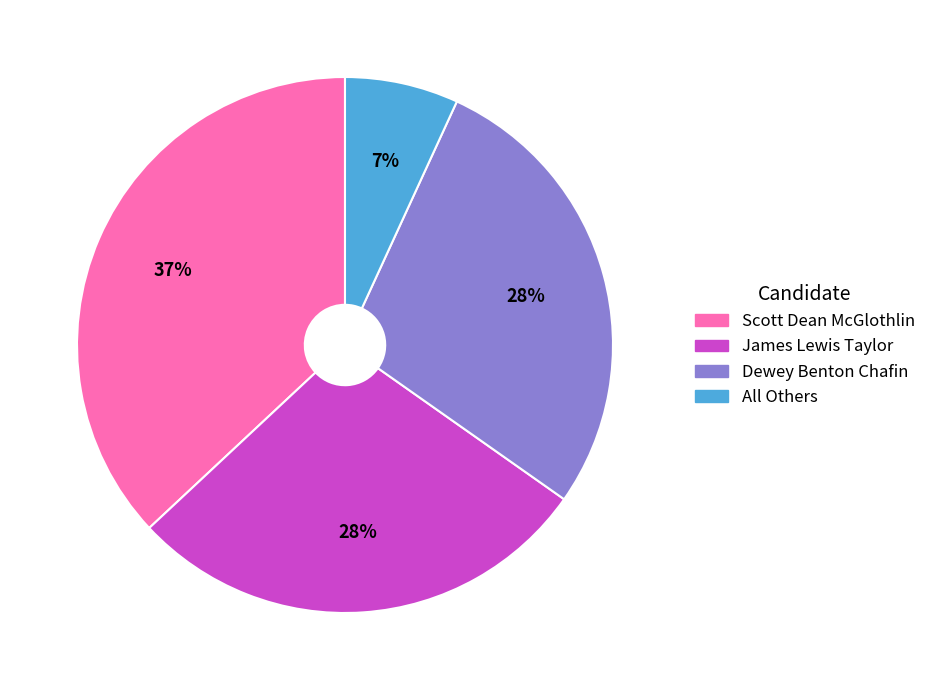

To the nearest percent, what is the difference between the largest and smallest slice percentages?

30%